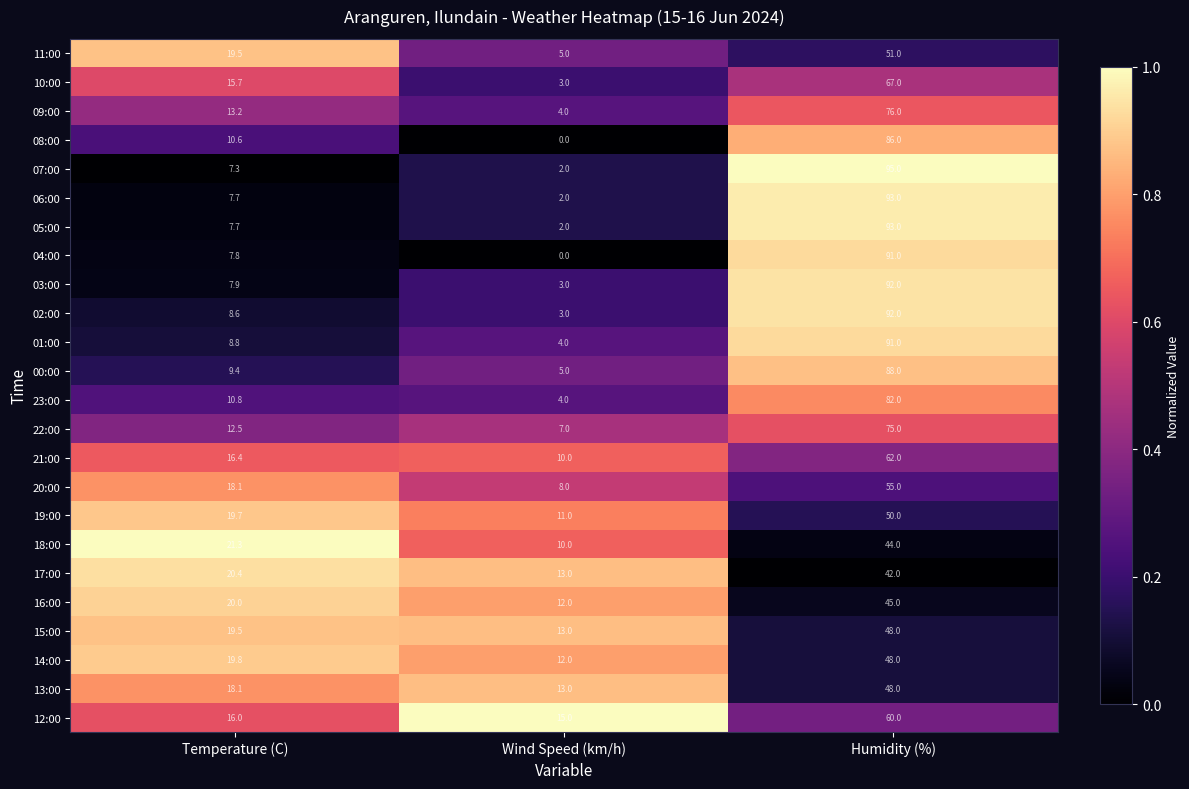

At how many categories does at least one series exceed 0?

3